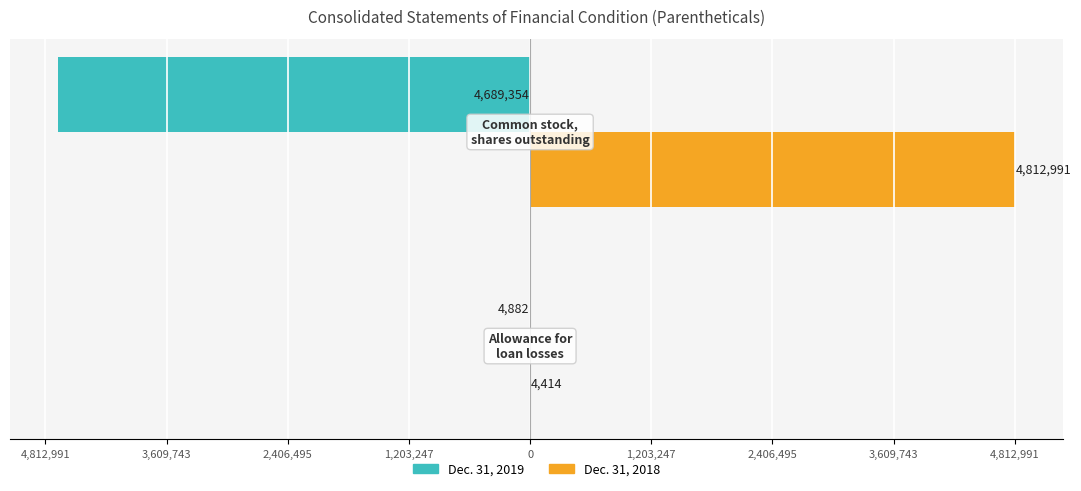

What are all the series names shown in the legend?

Dec. 31, 2019, Dec. 31, 2018